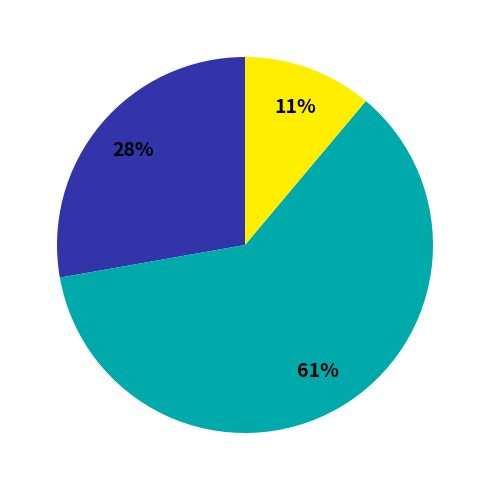

How many slices are in this pie chart?

3